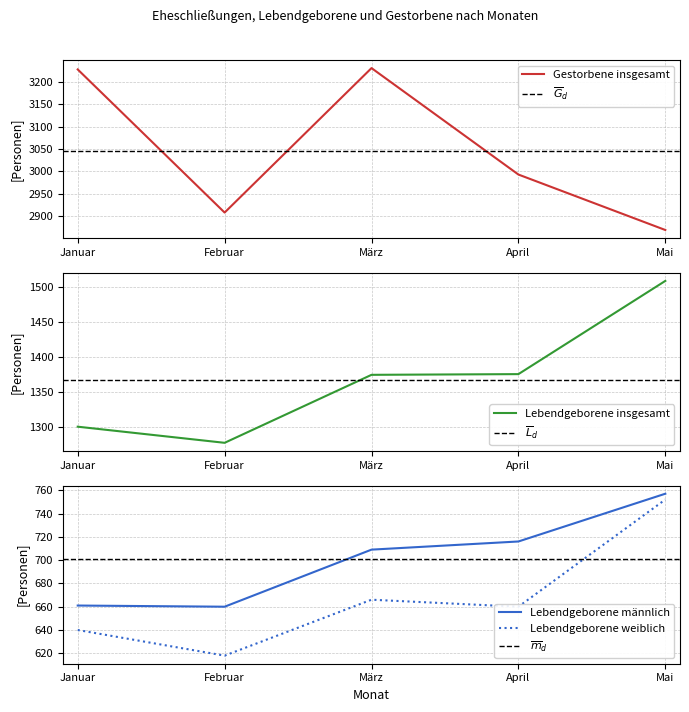

At which category does Lebendgeborene weiblich reach its first local valley?

Februar